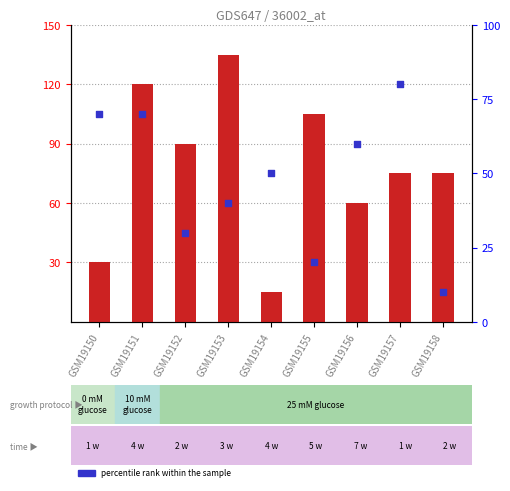

Which series has the largest total across all categories?

count